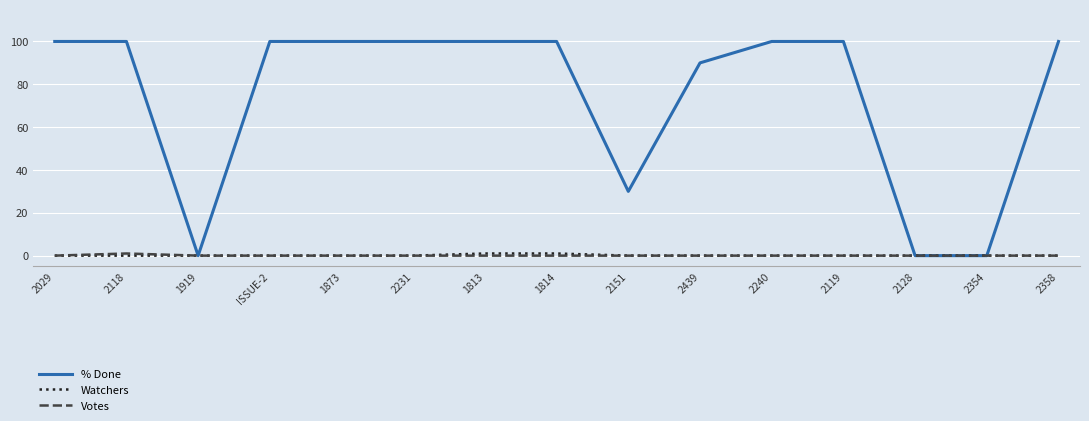

What position from the left is 1873?

5